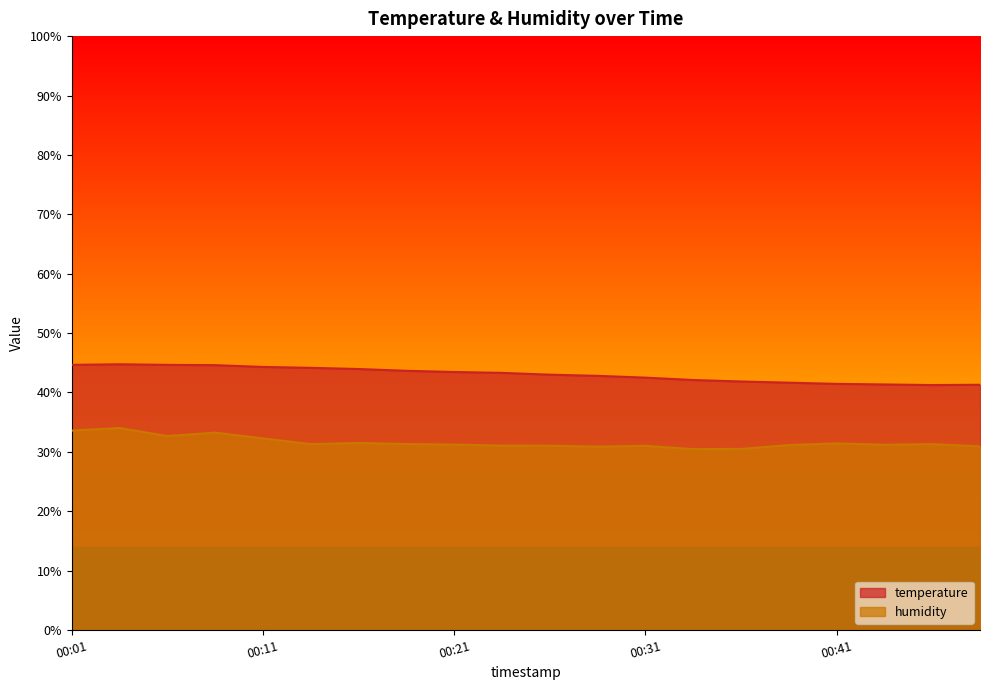

Between 00:46 and 00:48, which series saw the biggest shift?

humidity